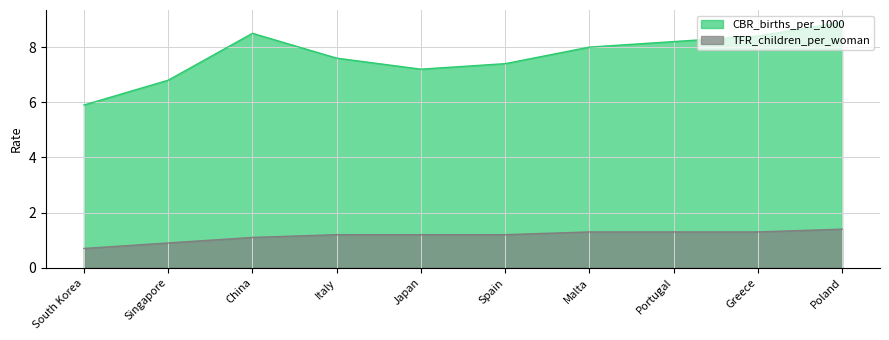

Which category has the lowest value in the TFR_children_per_woman series?

South Korea